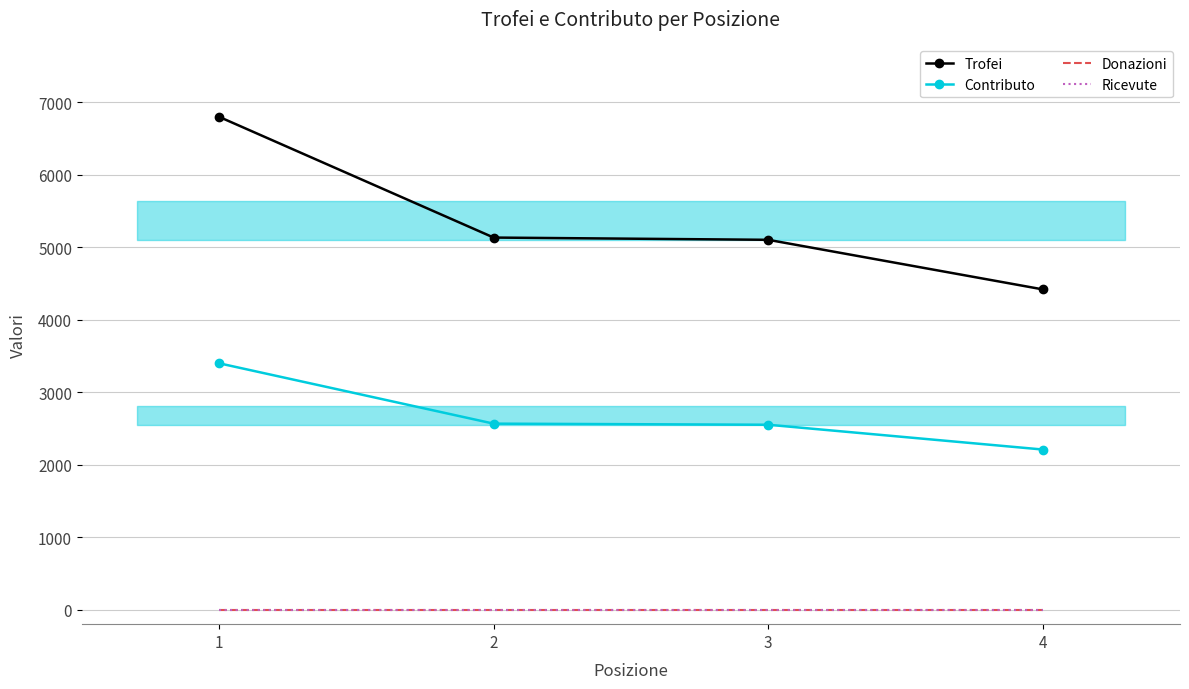

What is the total value across all series at 1?

10201